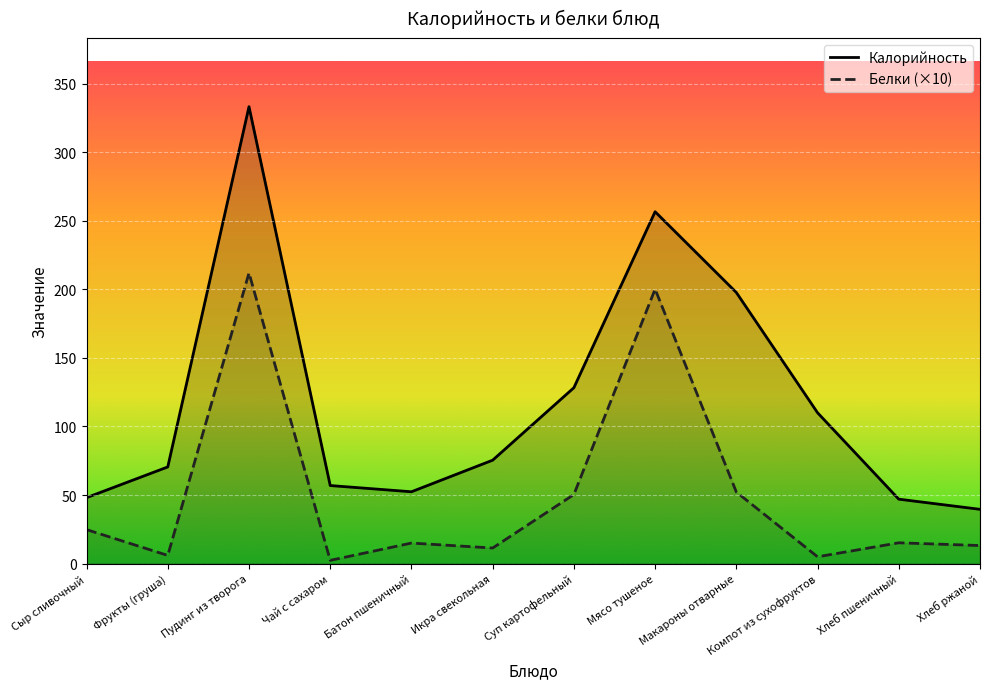

At Фрукты (груша), list the series in order from largest to smallest.

Калорийность, Белки (×10)